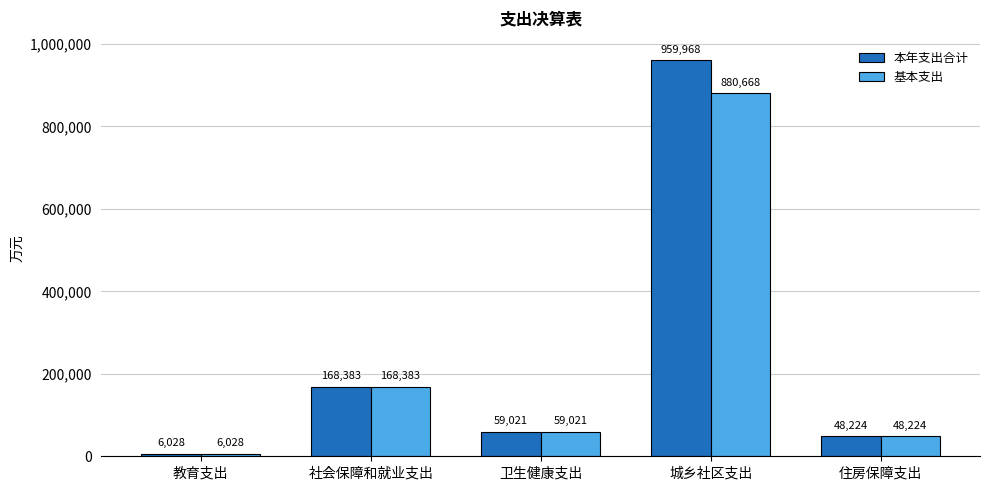

How many distinct data groups are displayed?

2